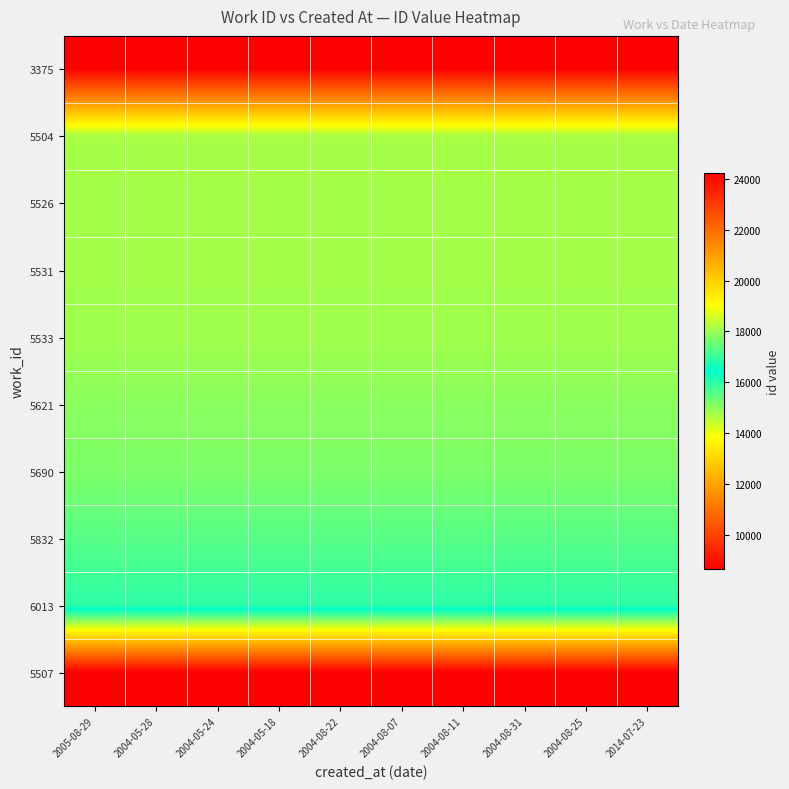

Which has a higher value, 2004-08-31 or 2004-08-07?

2004-08-31